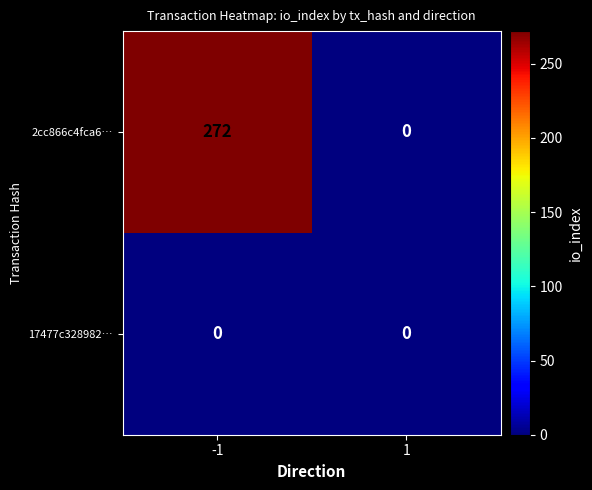

Reading left to right, extract all data points from this chart.

2cc866c4fca6…: -1=272	1=0
17477c328982…: -1=0	1=0